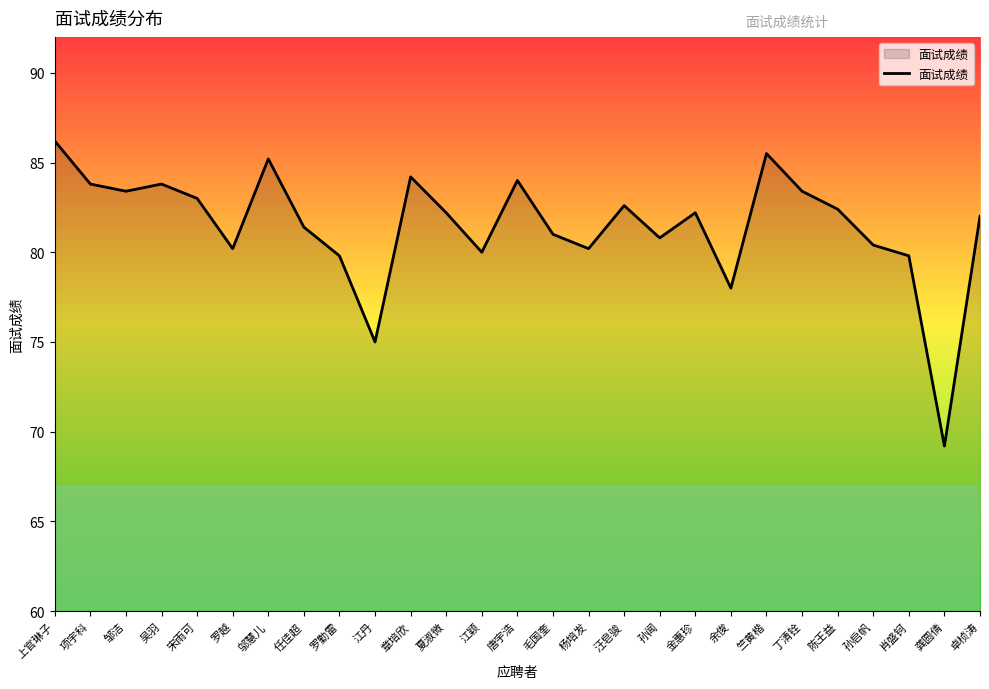

What value does the data have at 章培欣?

84.2